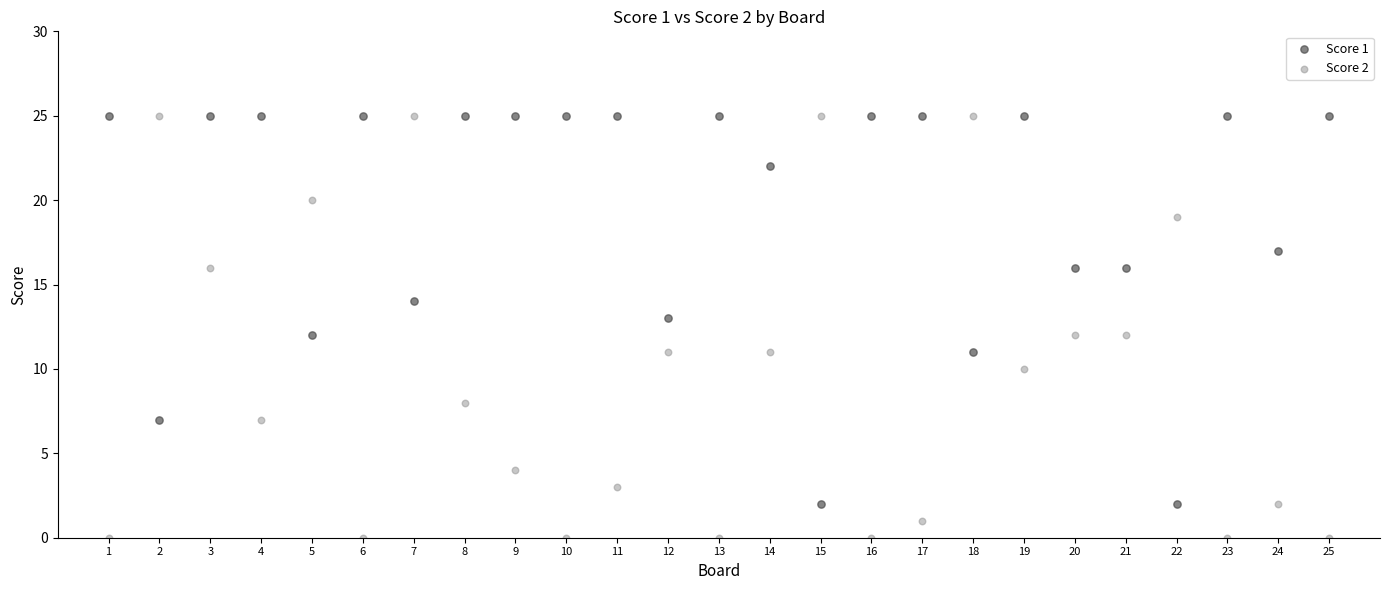

Across all data points, what is the range of Y values (max minus min)?

25